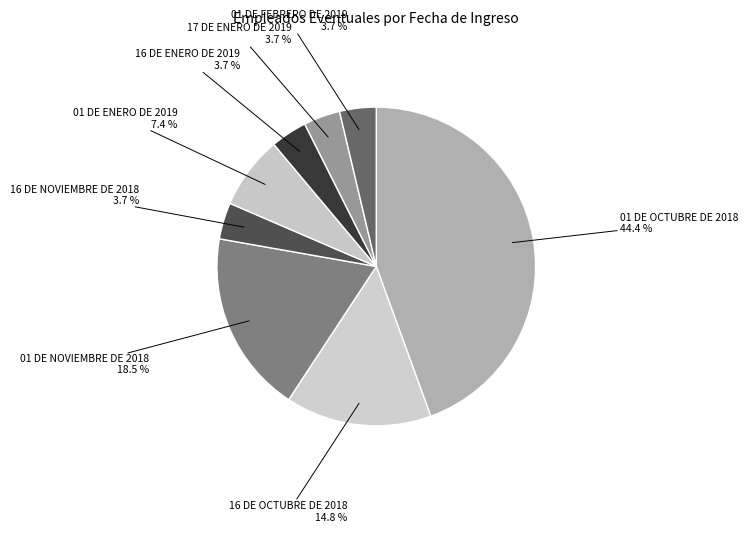

What percentage do 01 DE OCTUBRE DE 2018 and 01 DE FEBRERO DE 2019 together represent?

48.1%